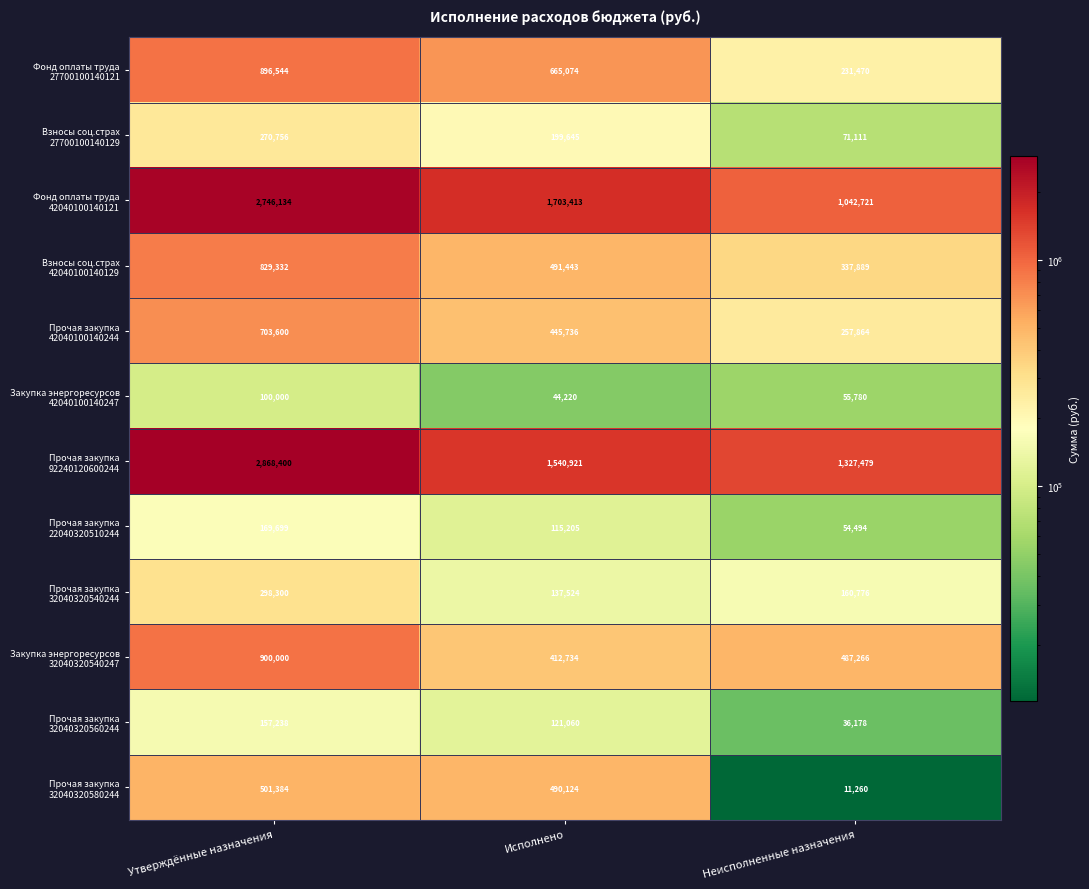

What is the minimum value shown in the chart?

11260